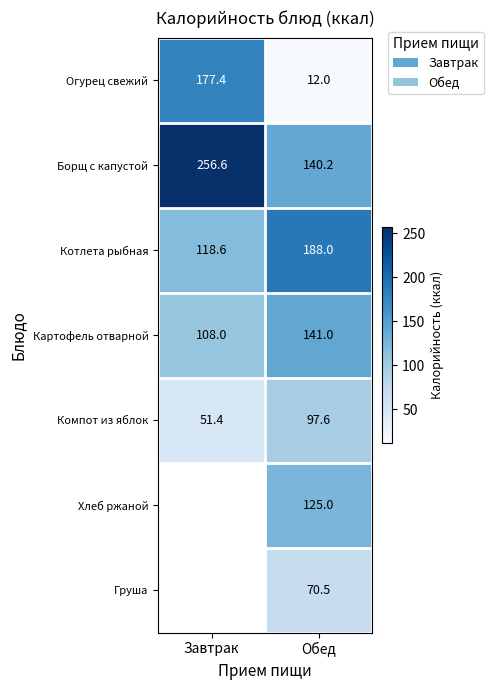

What is the difference between the highest and lowest values at Обед?

176.0